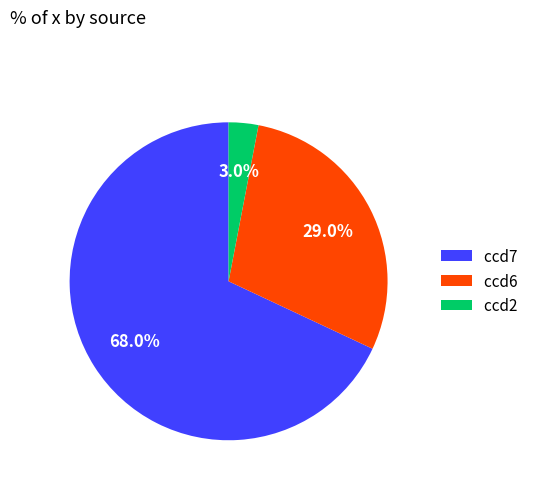

What is the ratio of the value at ccd6 to the value at ccd7?

0.4